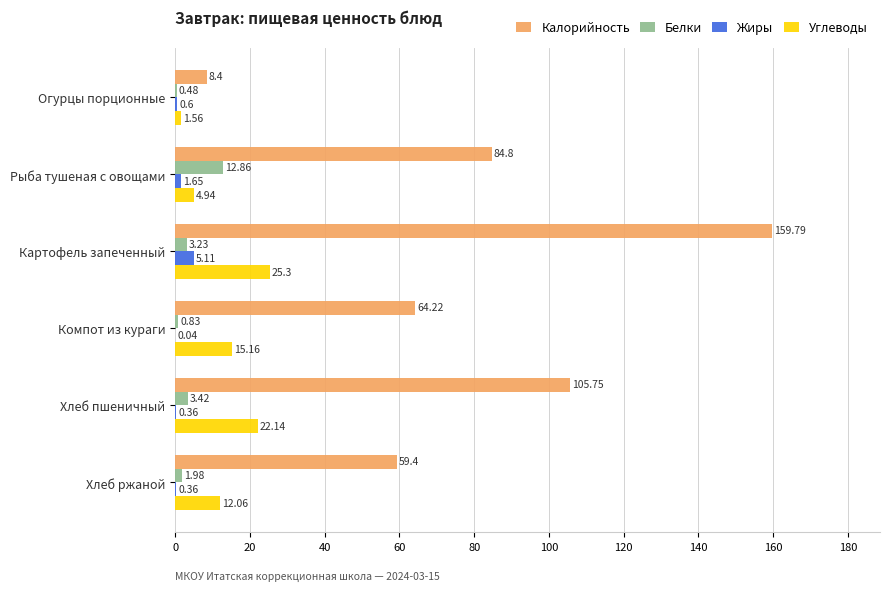

Which series has the largest total across all categories?

Калорийность